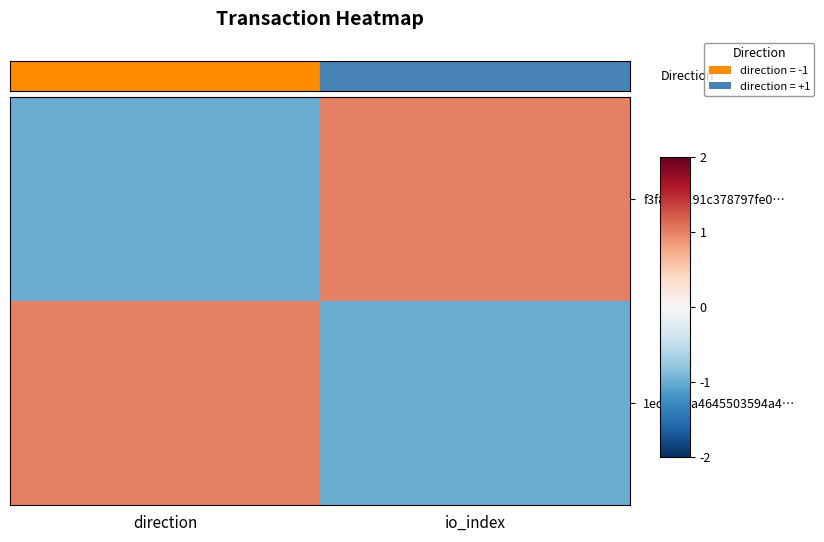

How many categories are shown in the chart?

2